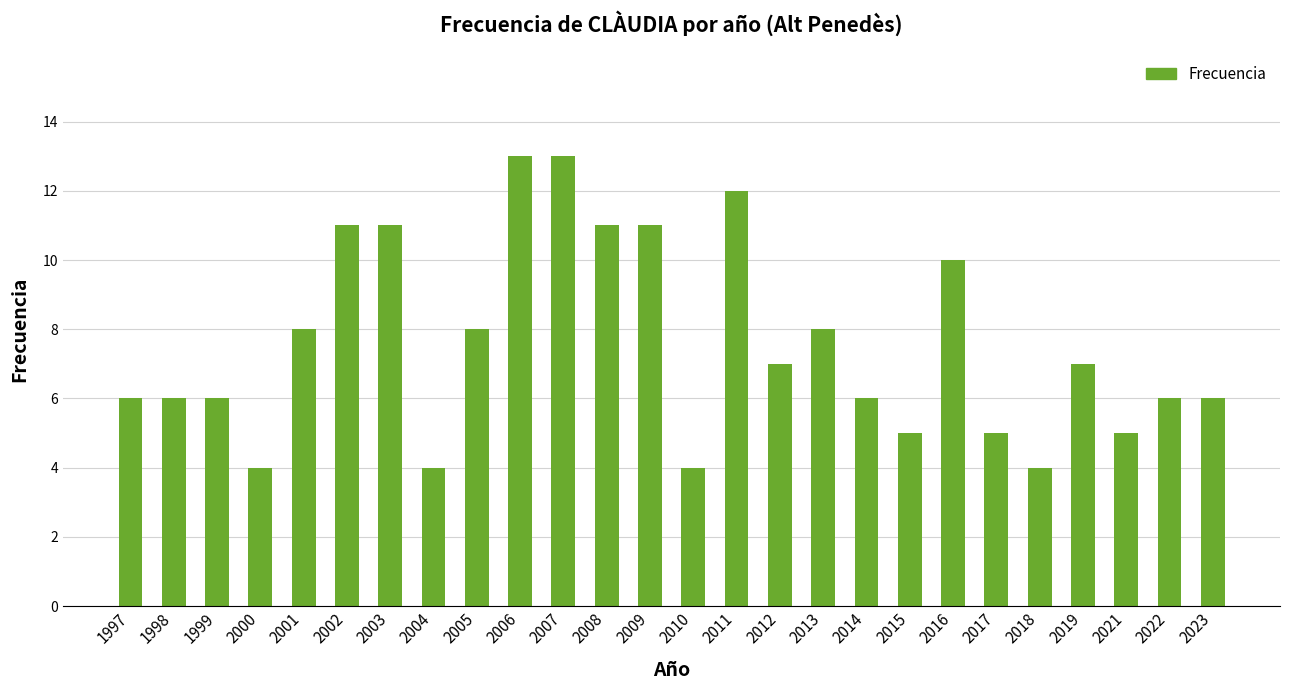

Reading left to right, list all the values displayed in this chart.

1997=6	1998=6	1999=6	2000=4	2001=8	2002=11	2003=11	2004=4	2005=8	2006=13	2007=13	2008=11	2009=11	2010=4	2011=12	2012=7	2013=8	2014=6	2015=5	2016=10	2017=5	2018=4	2019=7	2021=5	2022=6	2023=6